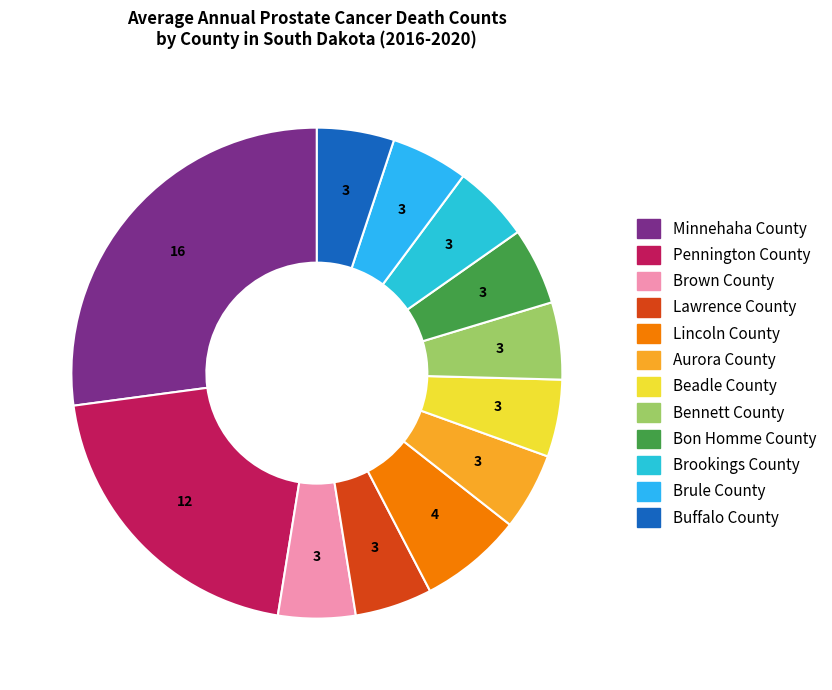

To the nearest percent, what is the combined percentage of Beadle County and Bon Homme County?

10%